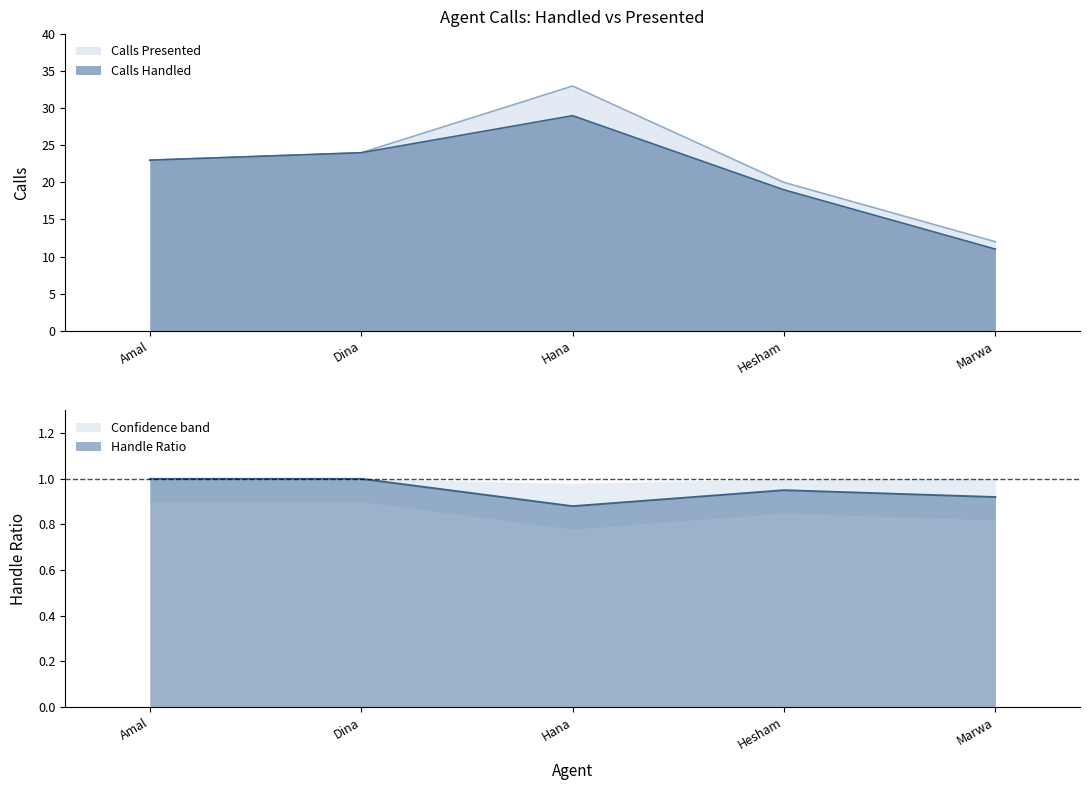

Is it true that Calls Handled equals 11 at Marwa?

True